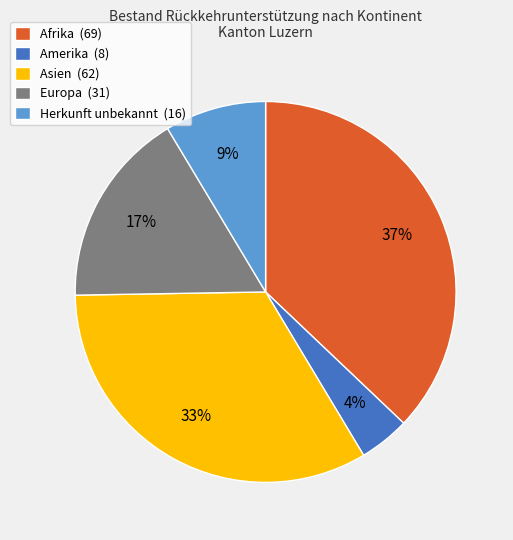

How many segments does this pie chart have?

5